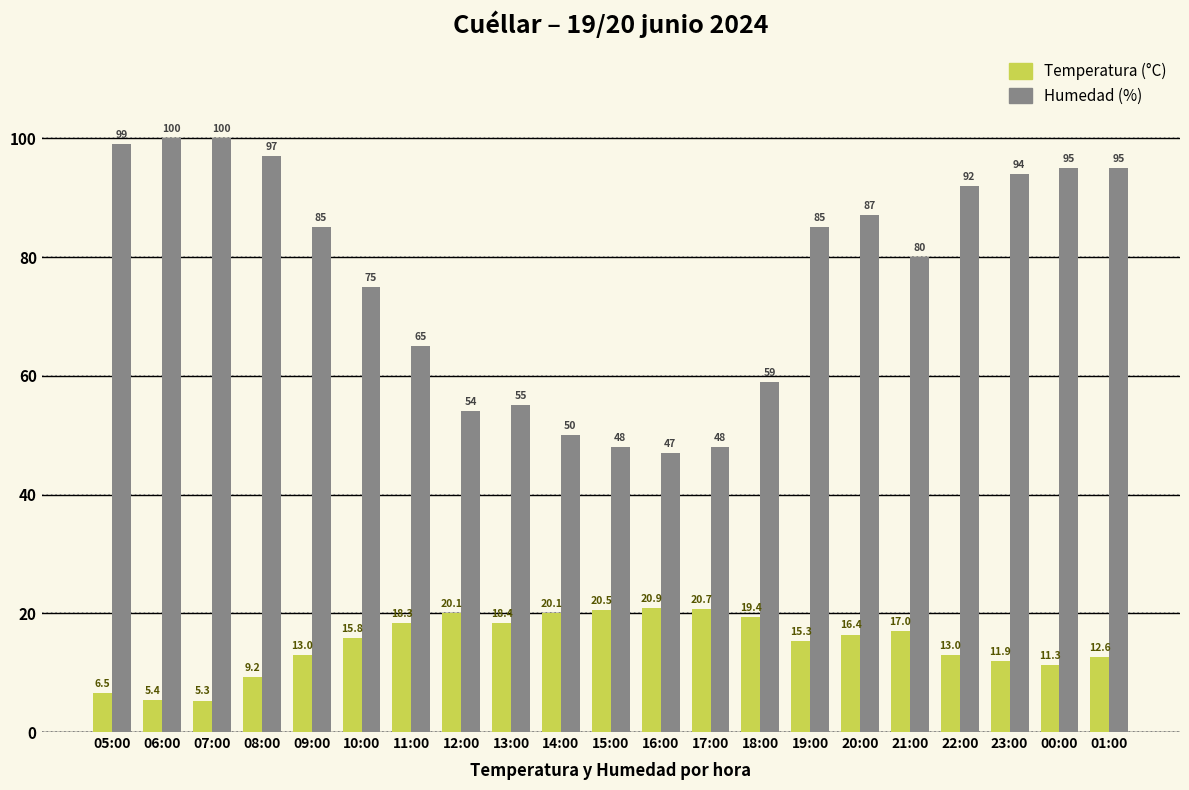

Count the number of data series in this chart.

2